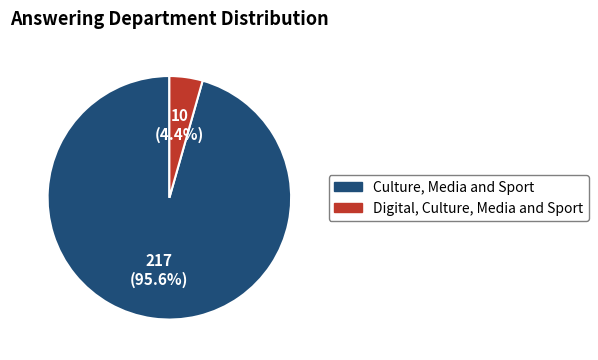

How many segments does this pie chart have?

2